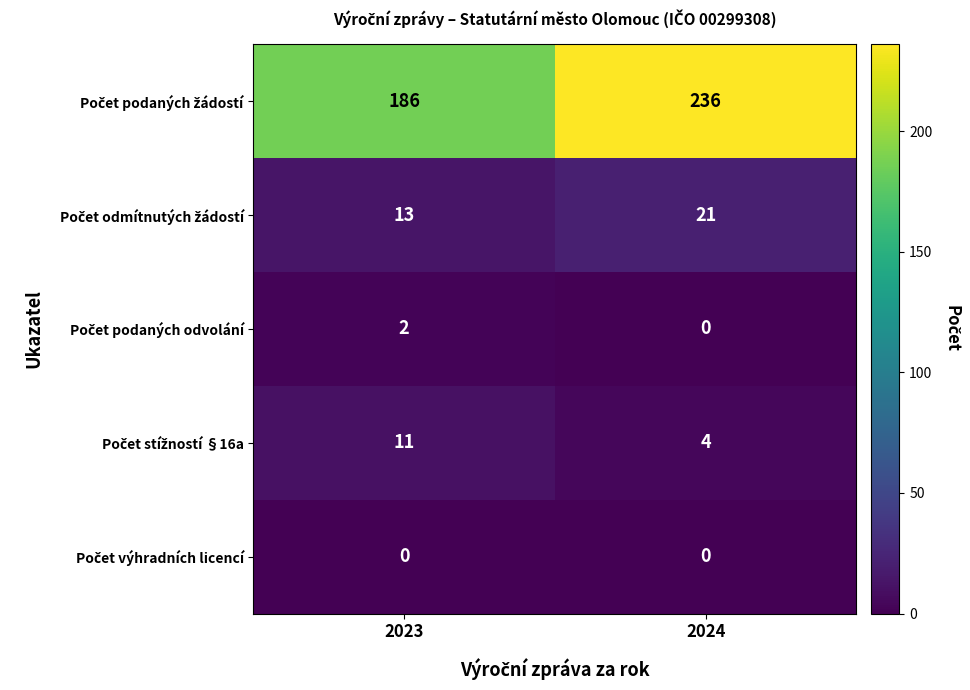

What is the maximum value shown in the chart?

236